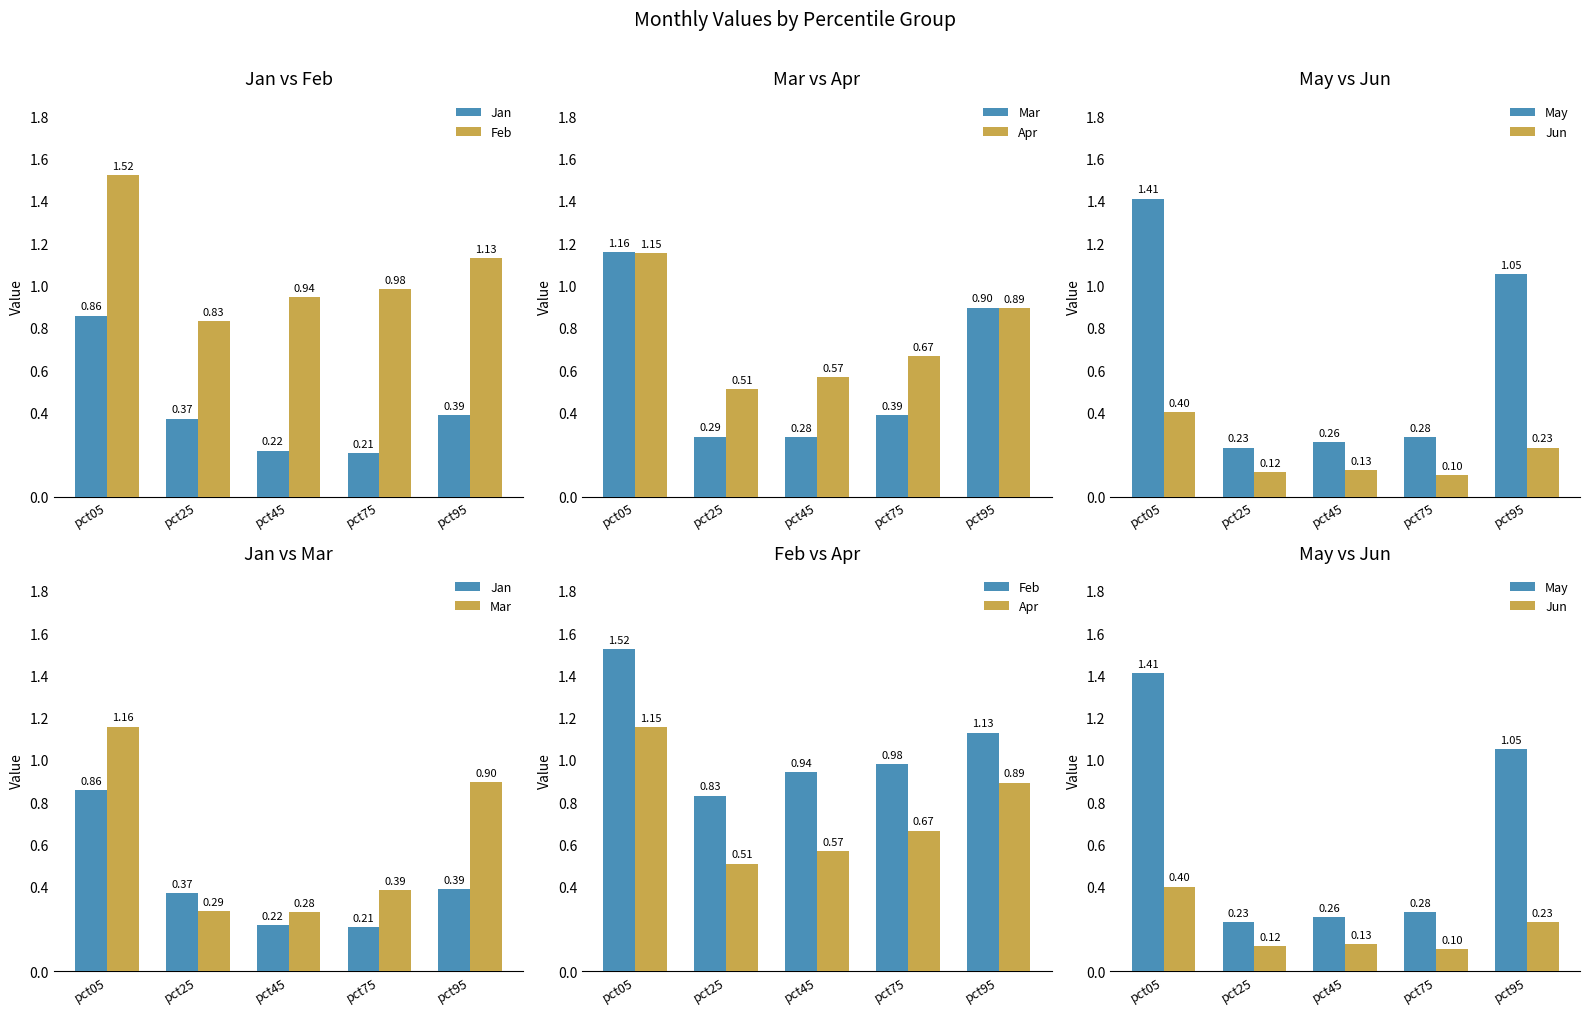

What is the maximum value shown in the chart?

1.5